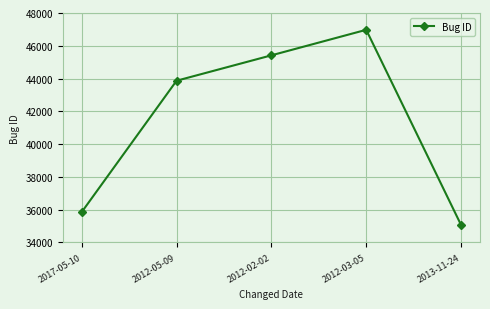

True or false: the data has more than 0 interior local peaks.

True